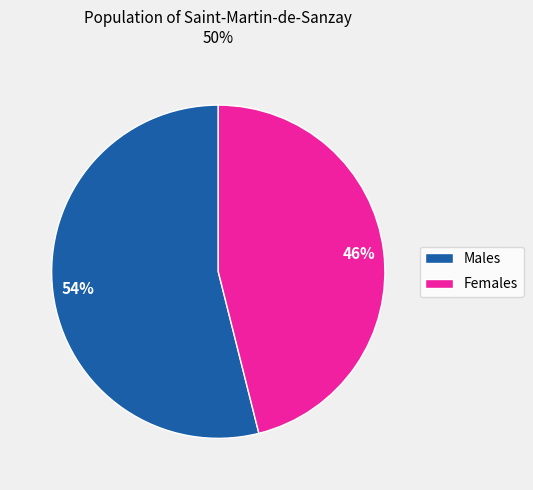

Combined, do Females and Males account for over 50%?

Yes